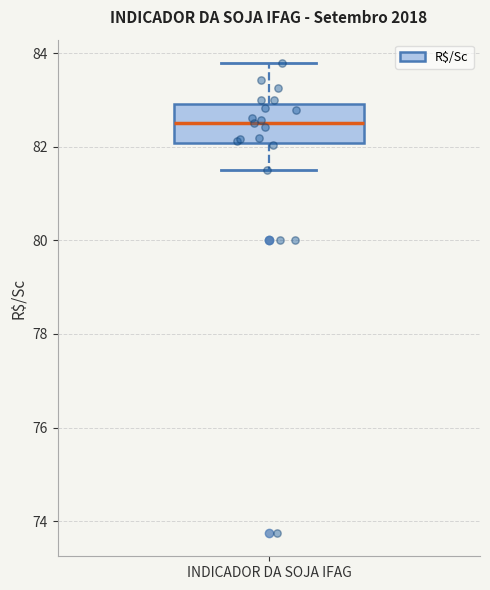

Where does the lower whisker of the box for INDICADOR DA SOJA IFAG end on the y-axis? The values are not printed on the chart, so give them approximately, as read against the axis.

81.6